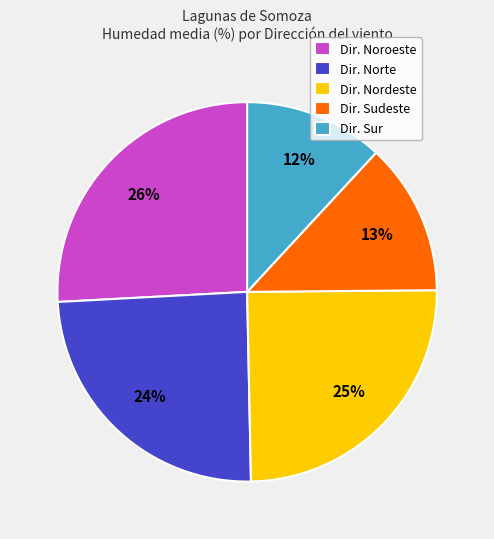

To the nearest percent, what is the average slice percentage?

20%